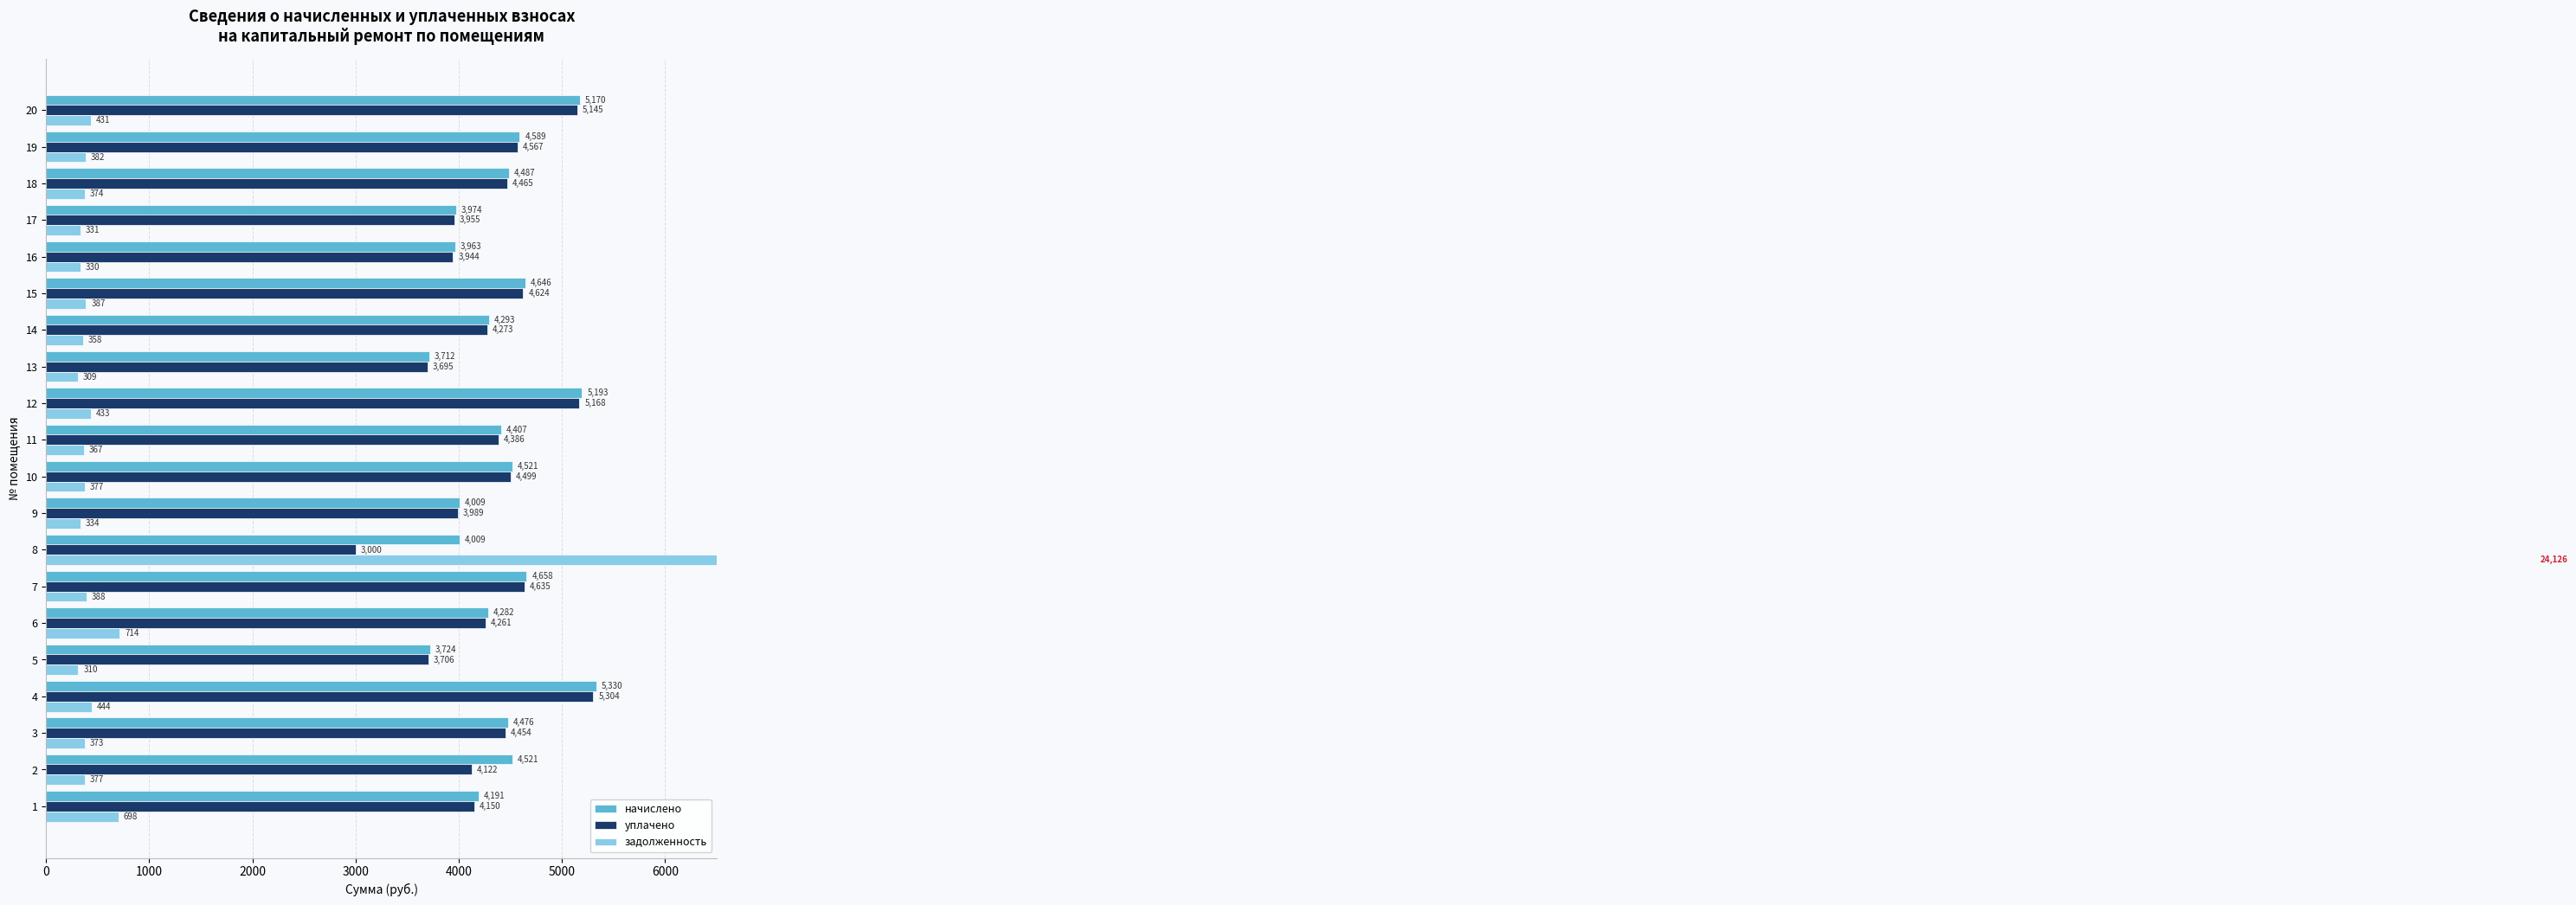

How many values in the уплачено series exceed 4385?

10